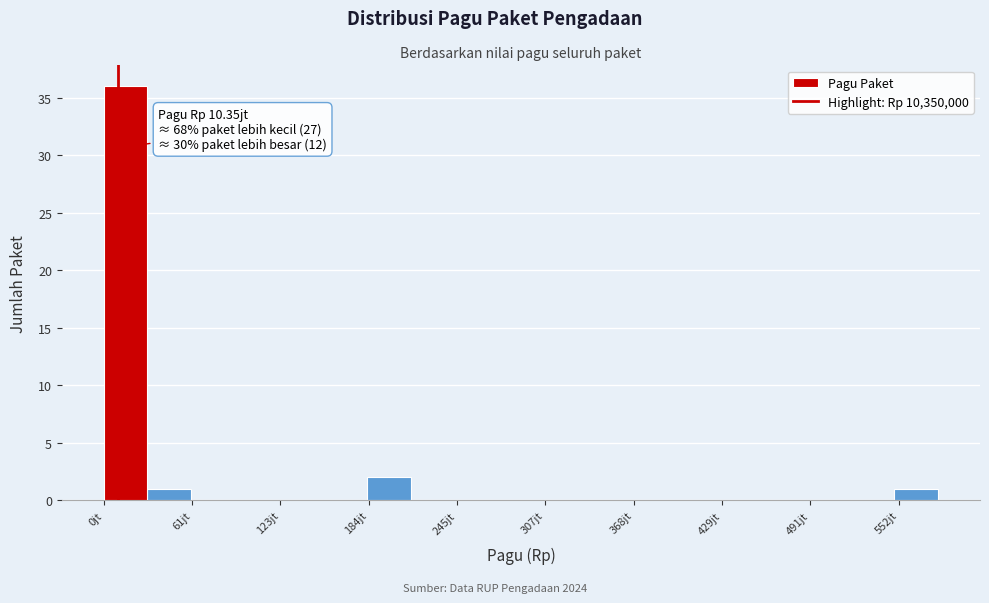

Read against the x-axis, roughly where is the centre of the tallest bar?

20